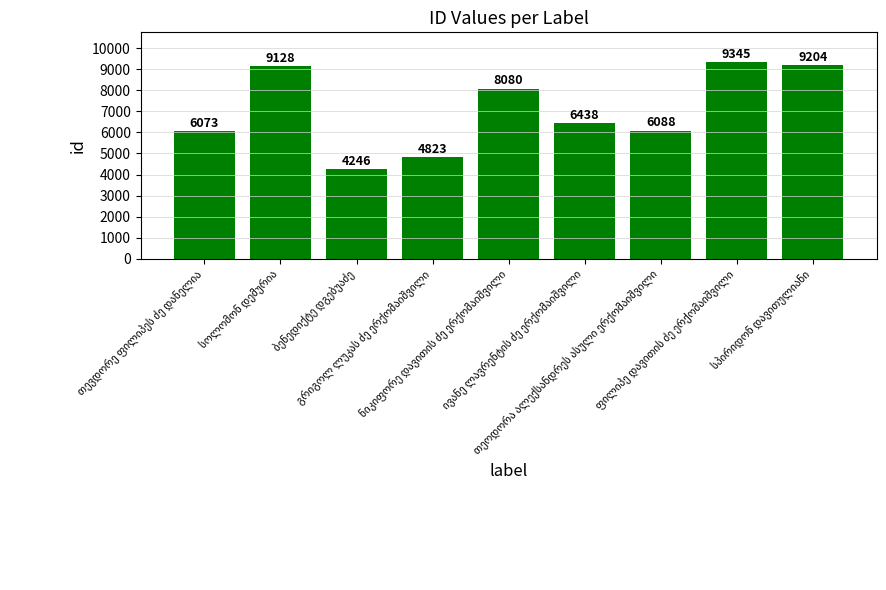

How many distinct data groups are displayed?

1